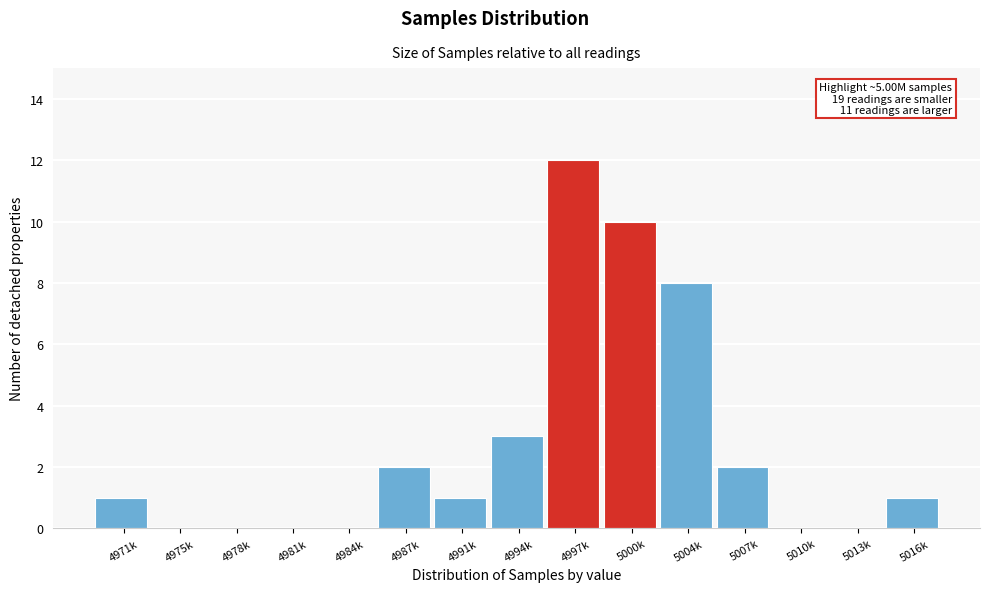

Reading left to right, list all the values displayed in this chart.

4971k=1	4975k=0	4978k=0	4981k=0	4984k=0	4987k=2	4991k=1	4994k=3	4997k=12	5000k=10	5004k=8	5007k=2	5010k=0	5013k=0	5016k=1